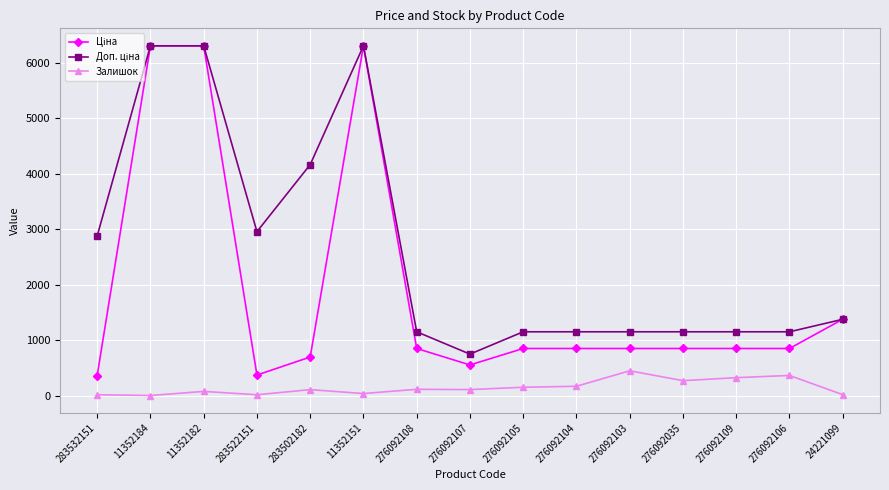

True or false: Залишок has a value of 81.9 at 276092109.

False